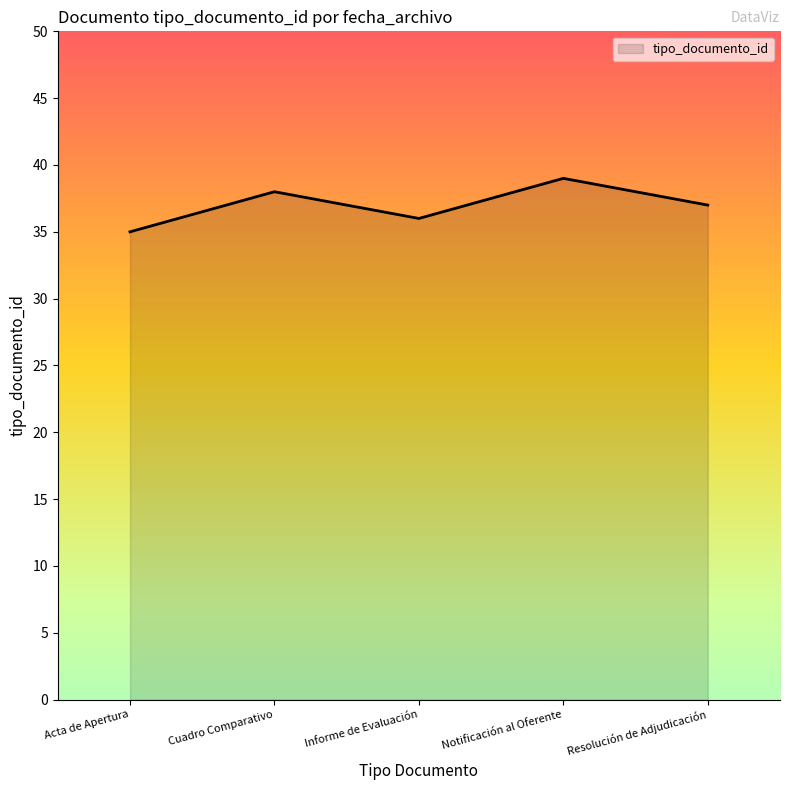

Where is the first local minimum?

Informe de Evaluación